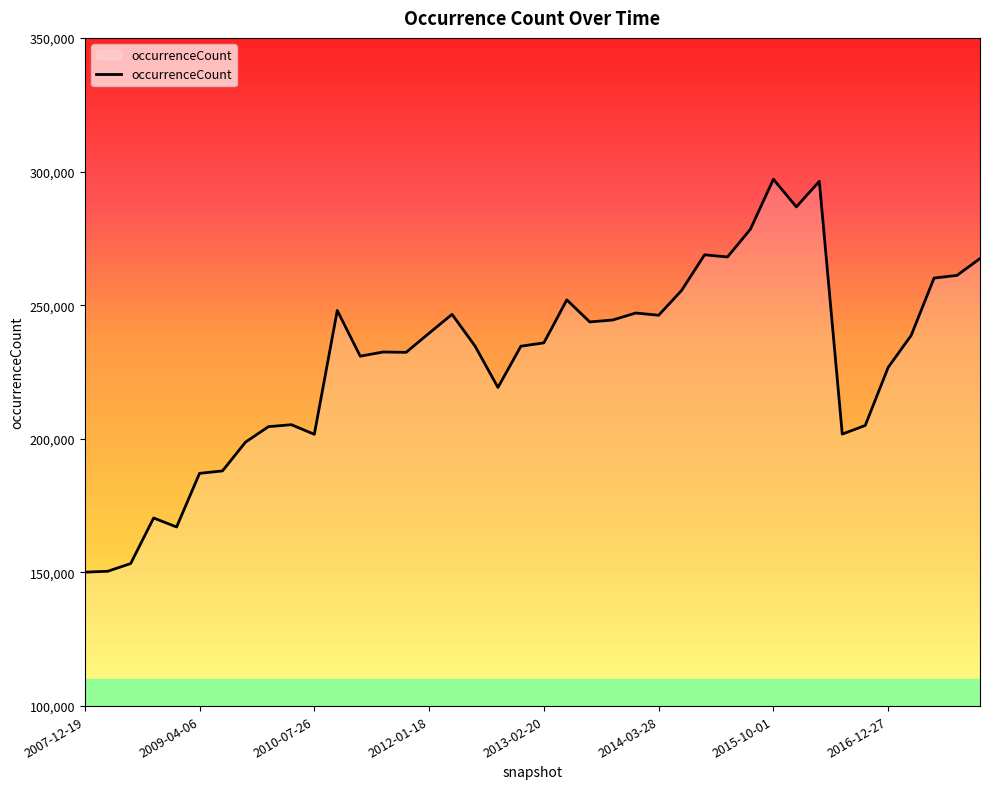

What is the maximum value shown in the chart?

297120